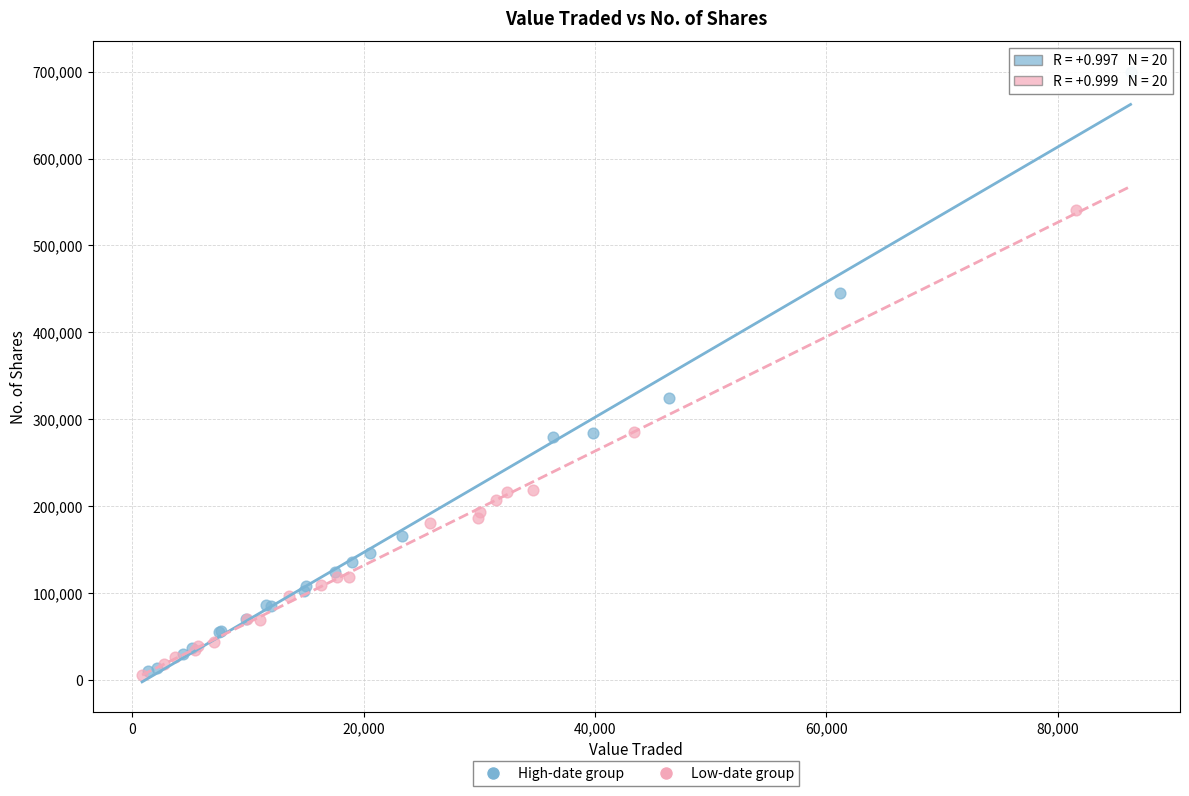

Which series reaches the maximum Y coordinate?

High-date group